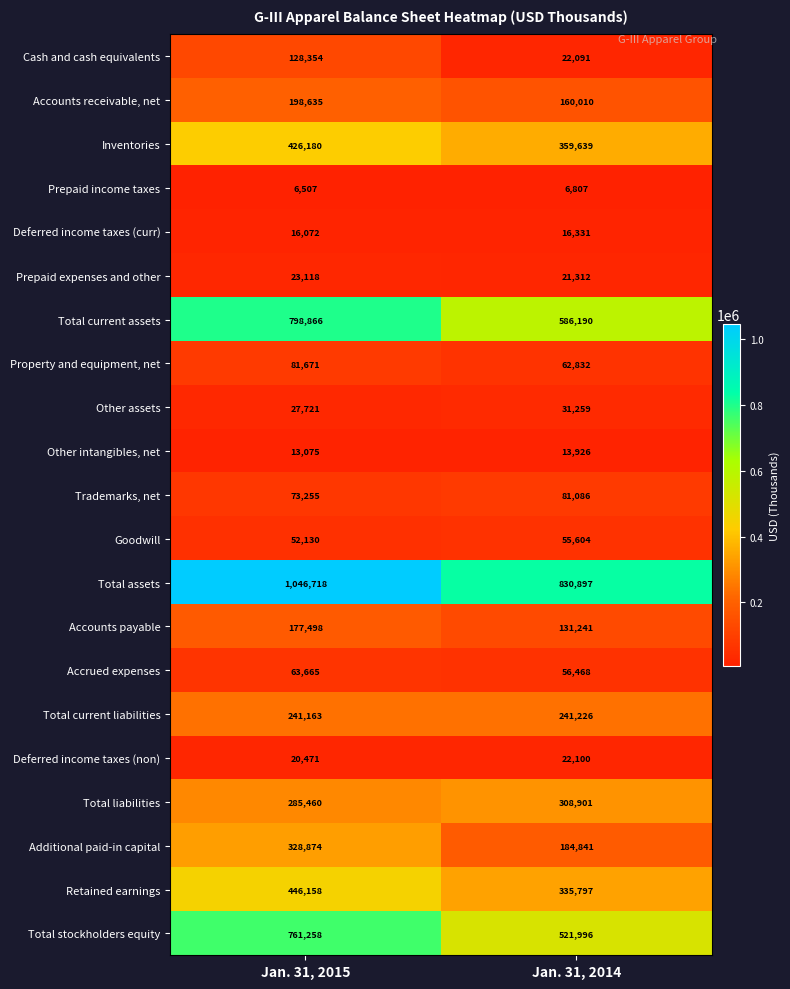

The value of Trademarks, net at Jan. 31, 2015 is 117427. True or false?

False